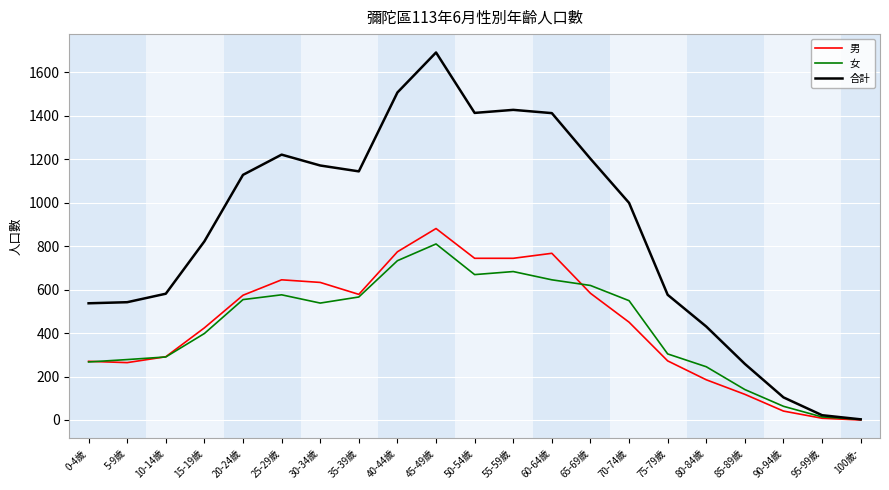

Between 30-34歲 and 95-99歲, which series saw the biggest shift?

合計